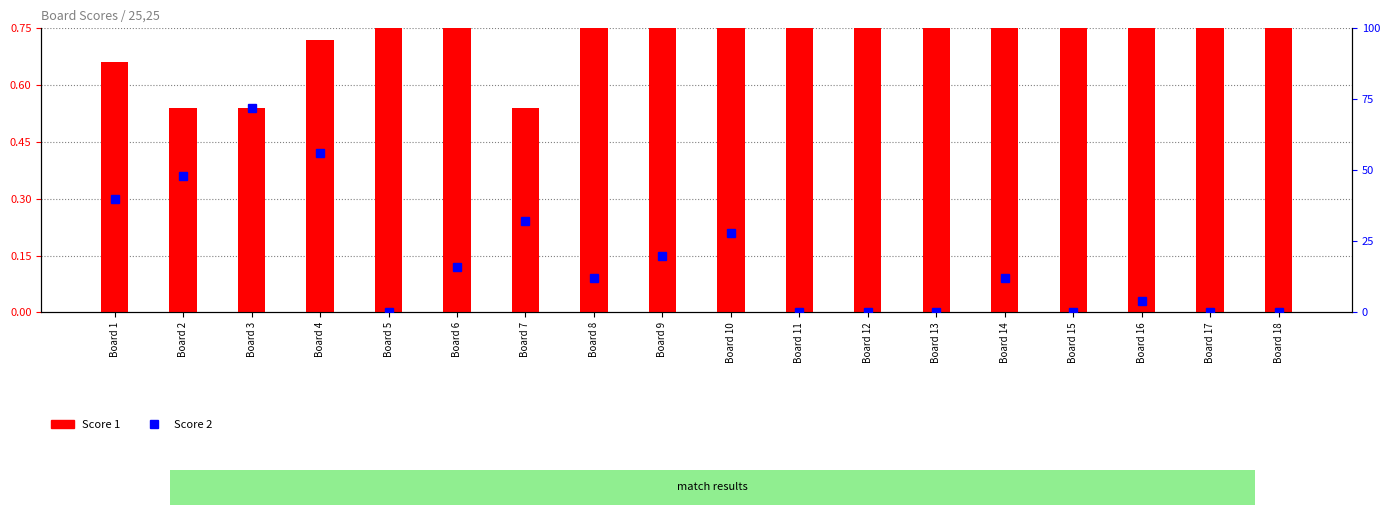

Between Board 16 and Board 18, which series saw the biggest shift?

Score 2